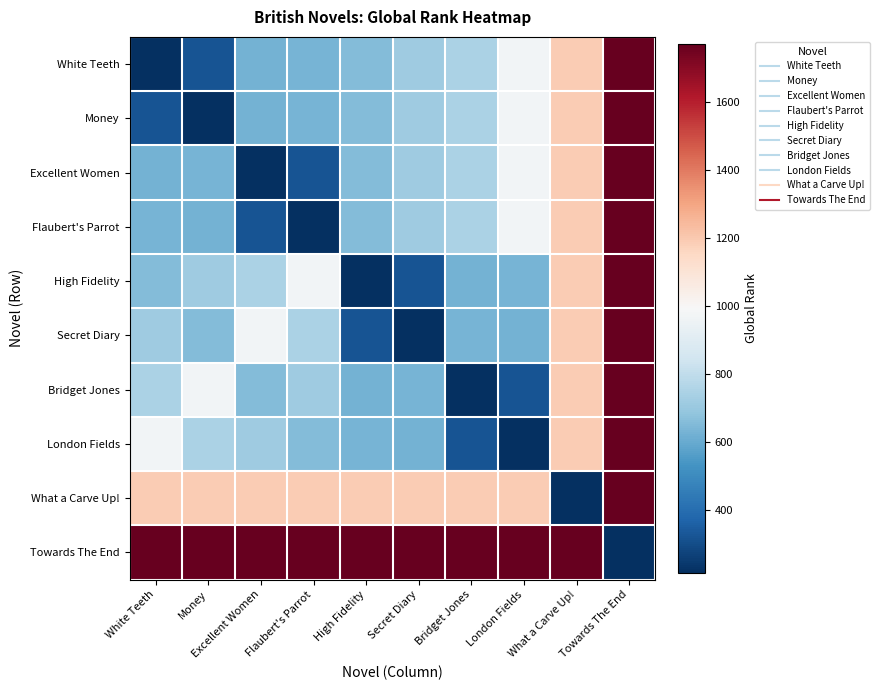

Reading left to right, list all the values displayed in this chart.

White Teeth: White Teeth=216	Money=323	Excellent Women=625	Flaubert's Parrot=632	High Fidelity=656	Secret Diary=717	Bridget Jones=750	London Fields=971	What a Carve Up!=1191	Towards The End=1771
Money: White Teeth=323	Money=216	Excellent Women=625	Flaubert's Parrot=632	High Fidelity=656	Secret Diary=717	Bridget Jones=750	London Fields=971	What a Carve Up!=1191	Towards The End=1771
Excellent Women: White Teeth=625	Money=632	Excellent Women=216	Flaubert's Parrot=323	High Fidelity=656	Secret Diary=717	Bridget Jones=750	London Fields=971	What a Carve Up!=1191	Towards The End=1771
Flaubert's Parrot: White Teeth=632	Money=625	Excellent Women=323	Flaubert's Parrot=216	High Fidelity=656	Secret Diary=717	Bridget Jones=750	London Fields=971	What a Carve Up!=1191	Towards The End=1771
High Fidelity: White Teeth=656	Money=717	Excellent Women=750	Flaubert's Parrot=971	High Fidelity=216	Secret Diary=323	Bridget Jones=625	London Fields=632	What a Carve Up!=1191	Towards The End=1771
Secret Diary: White Teeth=717	Money=656	Excellent Women=971	Flaubert's Parrot=750	High Fidelity=323	Secret Diary=216	Bridget Jones=632	London Fields=625	What a Carve Up!=1191	Towards The End=1771
Bridget Jones: White Teeth=750	Money=971	Excellent Women=656	Flaubert's Parrot=717	High Fidelity=625	Secret Diary=632	Bridget Jones=216	London Fields=323	What a Carve Up!=1191	Towards The End=1771
London Fields: White Teeth=971	Money=750	Excellent Women=717	Flaubert's Parrot=656	High Fidelity=632	Secret Diary=625	Bridget Jones=323	London Fields=216	What a Carve Up!=1191	Towards The End=1771
What a Carve Up!: White Teeth=1191	Money=1191	Excellent Women=1191	Flaubert's Parrot=1191	High Fidelity=1191	Secret Diary=1191	Bridget Jones=1191	London Fields=1191	What a Carve Up!=216	Towards The End=1771
Towards The End: White Teeth=1771	Money=1771	Excellent Women=1771	Flaubert's Parrot=1771	High Fidelity=1771	Secret Diary=1771	Bridget Jones=1771	London Fields=1771	What a Carve Up!=1771	Towards The End=216